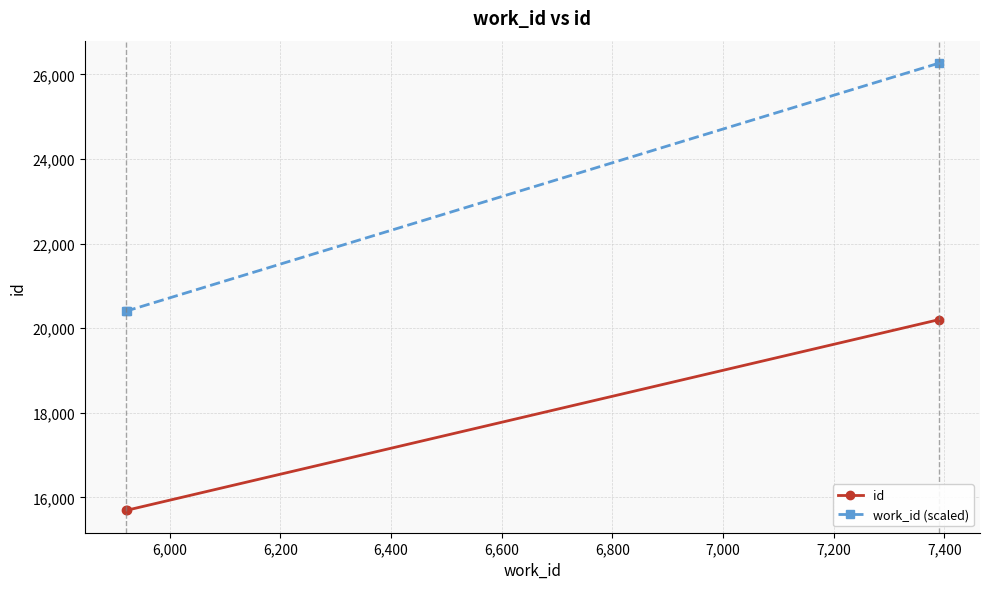

What is the highest value of the work_id (scaled) series?

26266.5